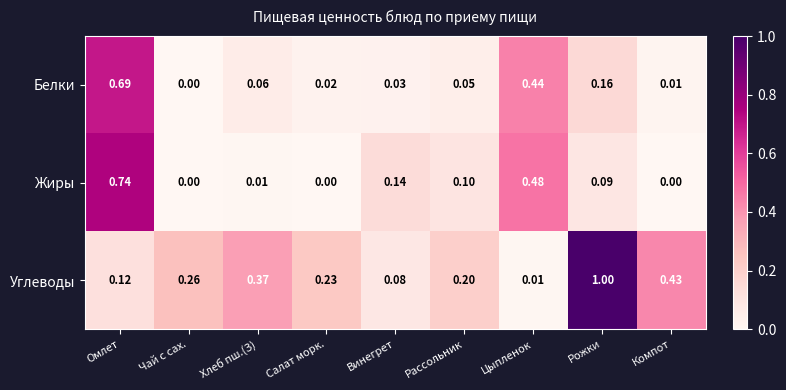

What is the maximum value shown in the chart?

1.0